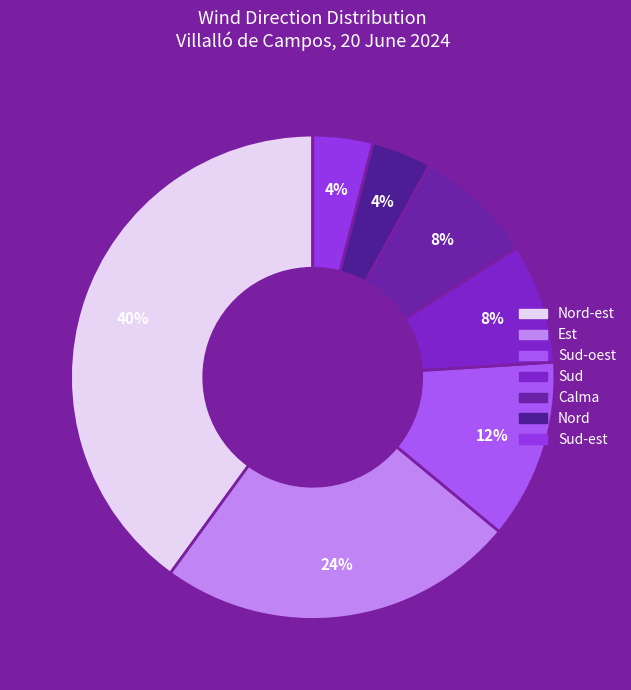

How many segments does this pie chart have?

7